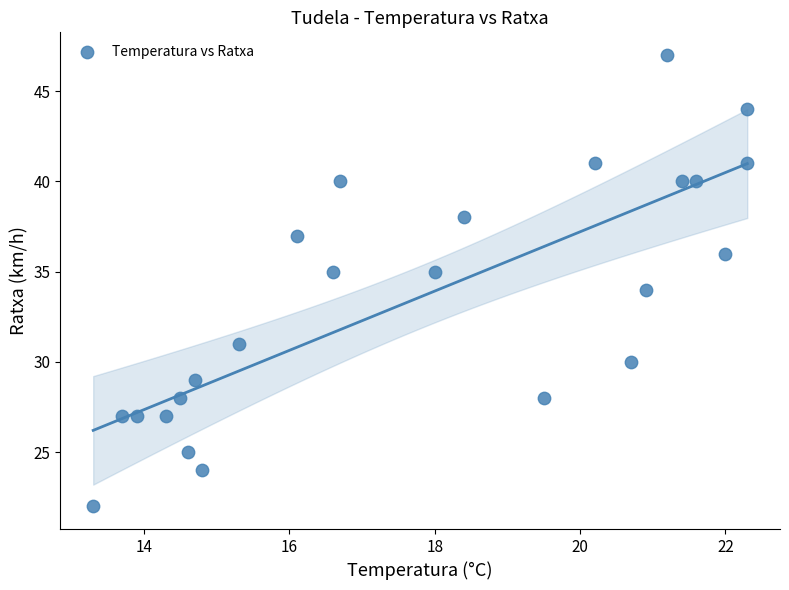

What is the range of Y values (max minus min)?

25